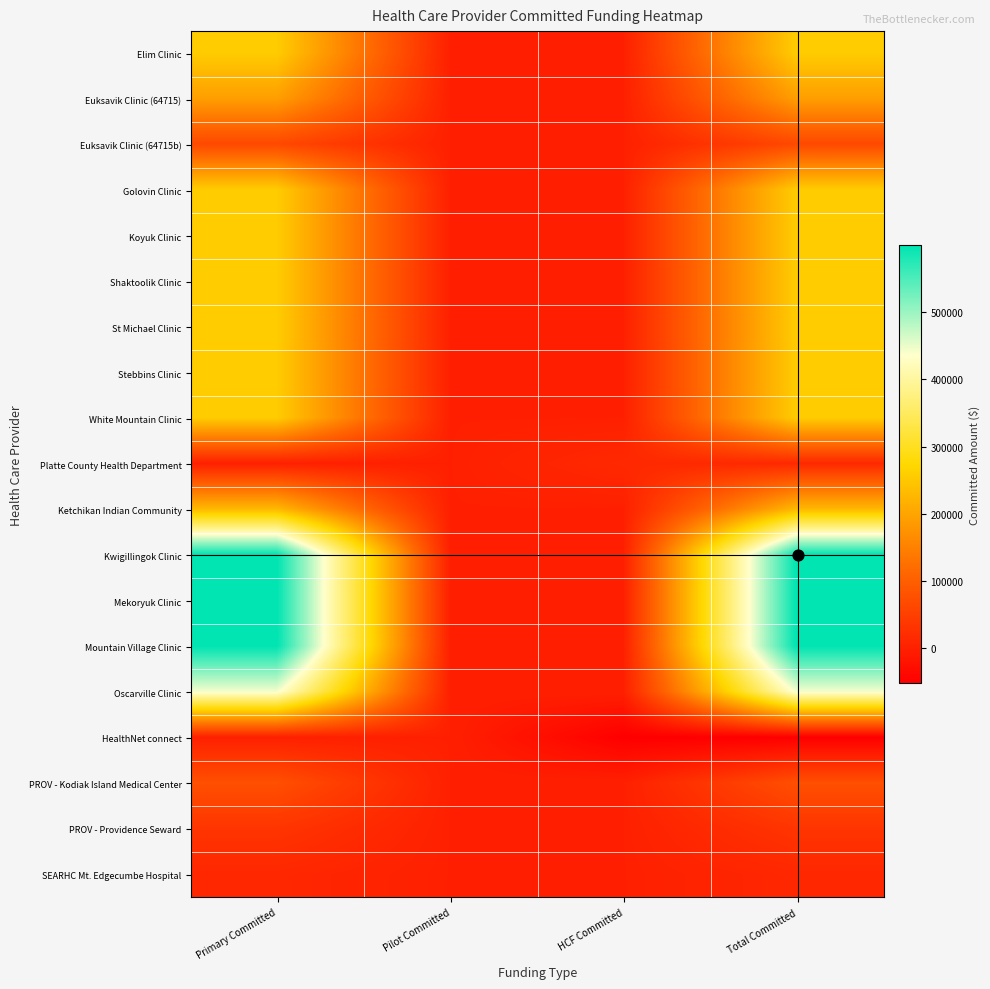

Reading right to left, transcribe all the data shown in this chart.

Elim Clinic: Total Committed=256221	HCF Committed=0	Pilot Committed=0	Primary Committed=256221
Euksavik Clinic (64715): Total Committed=191610	HCF Committed=0	Pilot Committed=0	Primary Committed=191610
Euksavik Clinic (64715b): Total Committed=64715	HCF Committed=0	Pilot Committed=0	Primary Committed=64715
Golovin Clinic: Total Committed=256221	HCF Committed=0	Pilot Committed=0	Primary Committed=256221
Koyuk Clinic: Total Committed=256221	HCF Committed=0	Pilot Committed=0	Primary Committed=256221
Shaktoolik Clinic: Total Committed=256221	HCF Committed=0	Pilot Committed=0	Primary Committed=256221
St Michael Clinic: Total Committed=256221	HCF Committed=0	Pilot Committed=0	Primary Committed=256221
Stebbins Clinic: Total Committed=256221	HCF Committed=0	Pilot Committed=0	Primary Committed=256221
White Mountain Clinic: Total Committed=256221	HCF Committed=0	Pilot Committed=0	Primary Committed=256221
Platte County Health Department: Total Committed=14002	HCF Committed=14002	Pilot Committed=0	Primary Committed=0
Ketchikan Indian Community: Total Committed=227856	HCF Committed=0	Pilot Committed=0	Primary Committed=227856
Kwigillingok Clinic: Total Committed=599616	HCF Committed=0	Pilot Committed=0	Primary Committed=599616
Mekoryuk Clinic: Total Committed=599616	HCF Committed=0	Pilot Committed=0	Primary Committed=599616
Mountain Village Clinic: Total Committed=599616	HCF Committed=0	Pilot Committed=0	Primary Committed=599616
Oscarville Clinic: Total Committed=443064	HCF Committed=0	Pilot Committed=0	Primary Committed=443064
HealthNet connect: Total Committed=-52000	HCF Committed=-52000	Pilot Committed=0	Primary Committed=0
PROV - Kodiak Island Medical Center: Total Committed=75122	HCF Committed=0	Pilot Committed=0	Primary Committed=75122
PROV - Providence Seward: Total Committed=32989	HCF Committed=0	Pilot Committed=0	Primary Committed=32989
SEARHC Mt. Edgecumbe Hospital: Total Committed=11356	HCF Committed=0	Pilot Committed=0	Primary Committed=11356